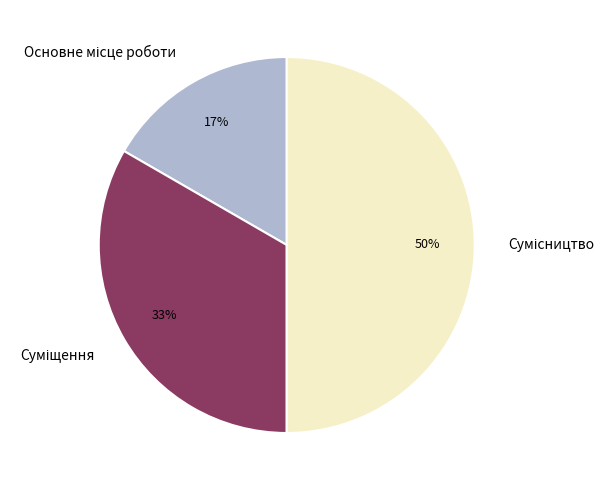

To the nearest percent, what is the difference between the largest and smallest slice percentages?

33%